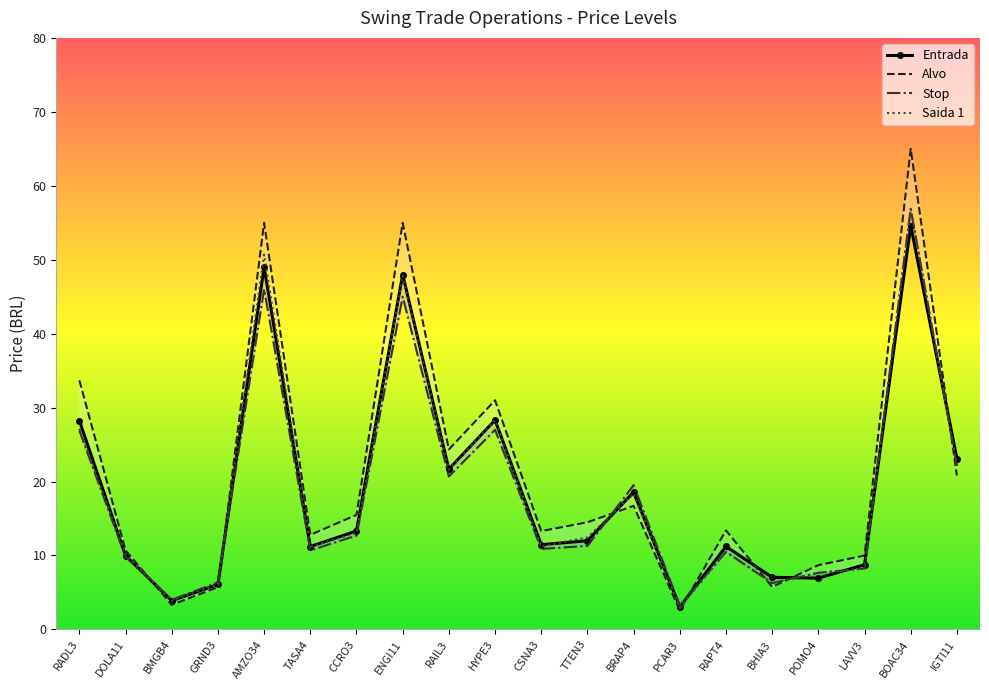

What is the difference between the highest and lowest values at RAIL3?

3.6